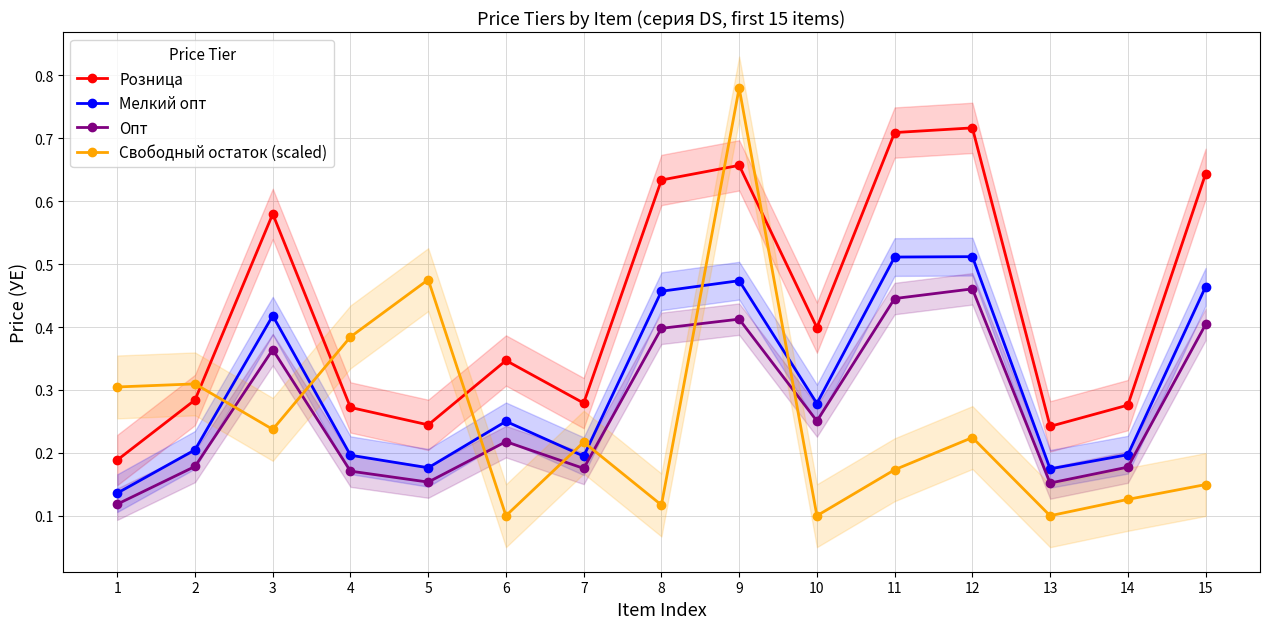

Reading left to right, extract all data points from this chart.

Розница: 1=0.2	2=0.3	3=0.6	4=0.3	5=0.2	6=0.3	7=0.3	8=0.6	9=0.7	10=0.4	11=0.7	12=0.7	13=0.2	14=0.3	15=0.6
Мелкий опт: 1=0.1	2=0.2	3=0.4	4=0.2	5=0.2	6=0.3	7=0.2	8=0.5	9=0.5	10=0.3	11=0.5	12=0.5	13=0.2	14=0.2	15=0.5
Опт: 1=0.1	2=0.2	3=0.4	4=0.2	5=0.2	6=0.2	7=0.2	8=0.4	9=0.4	10=0.3	11=0.4	12=0.5	13=0.2	14=0.2	15=0.4
Свободный остаток (scaled): 1=0.3	2=0.3	3=0.2	4=0.4	5=0.5	6=0.1	7=0.2	8=0.1	9=0.8	10=0.1	11=0.2	12=0.2	13=0.1	14=0.1	15=0.1